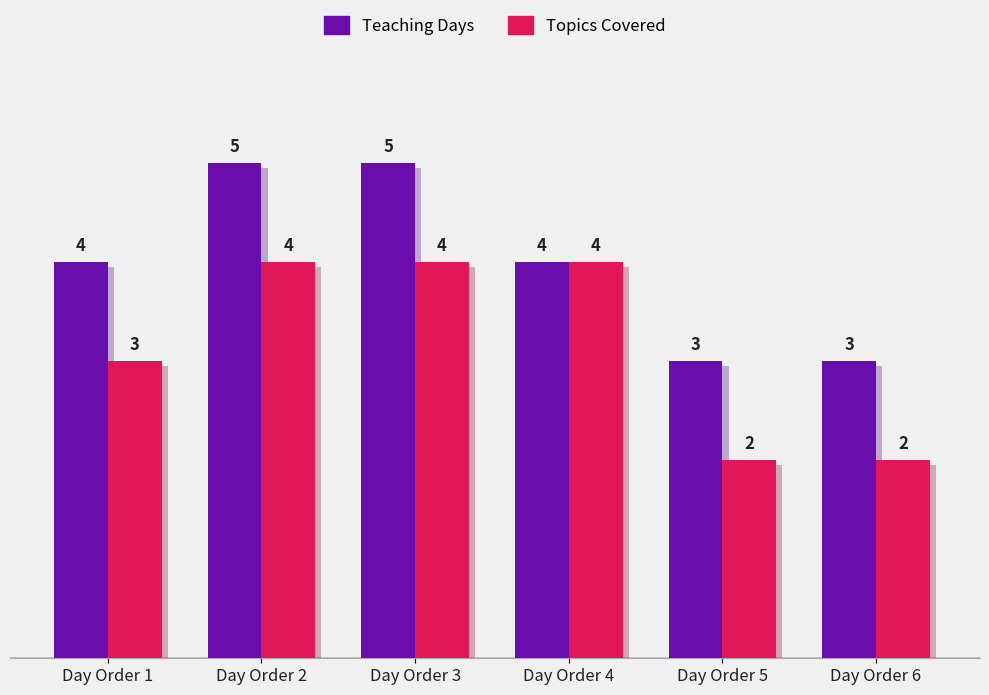

Reading right to left, extract all data points from this chart.

Teaching Days: 3	3	4	5	5	4
Topics Covered: 2	2	4	4	4	3